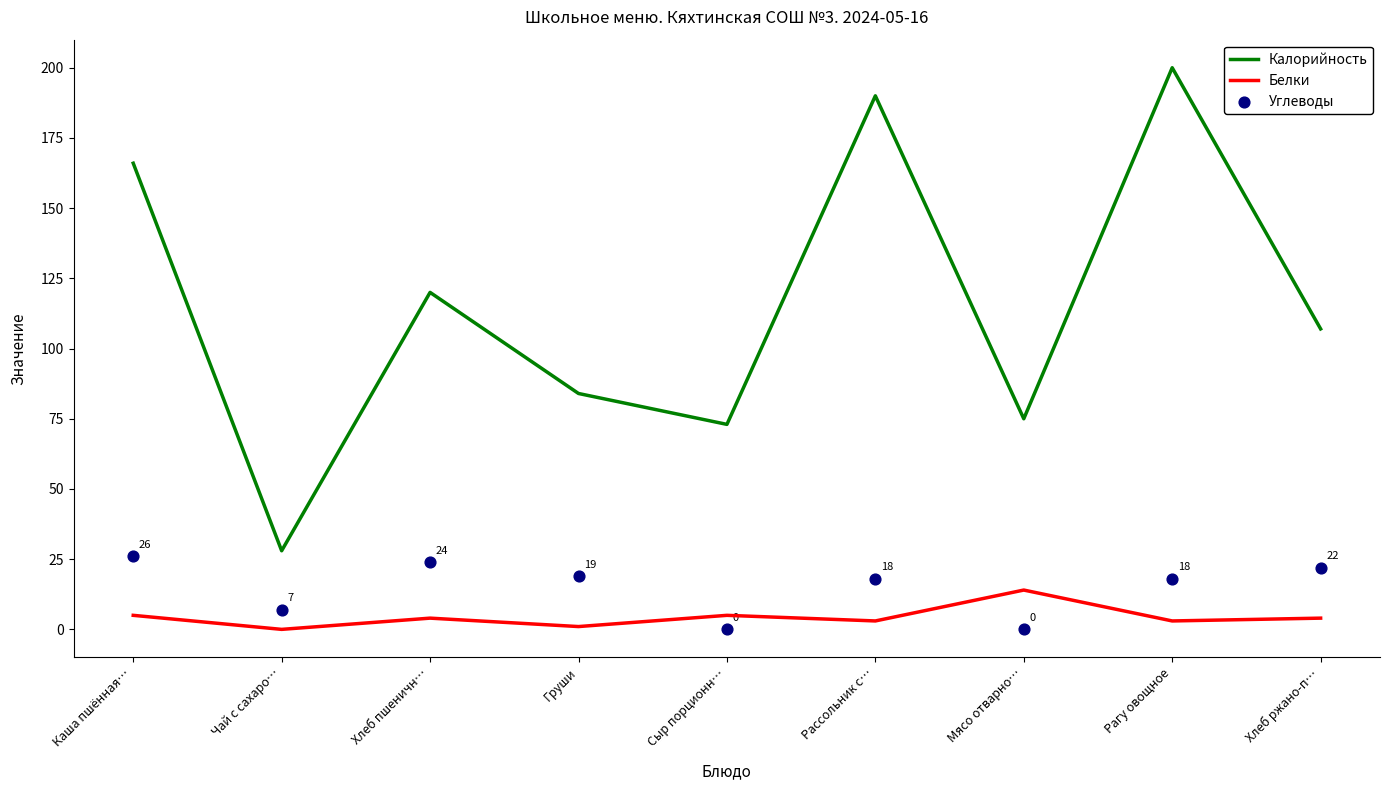

At how many categories does at least one series exceed 199?

1